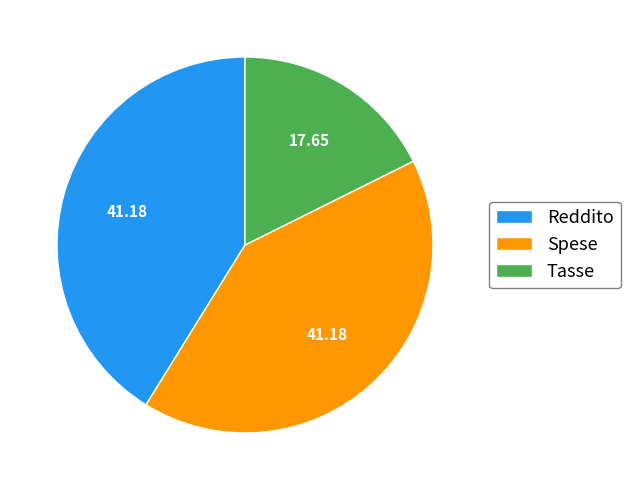

Do Tasse and Spese together represent more than half of the pie?

Yes